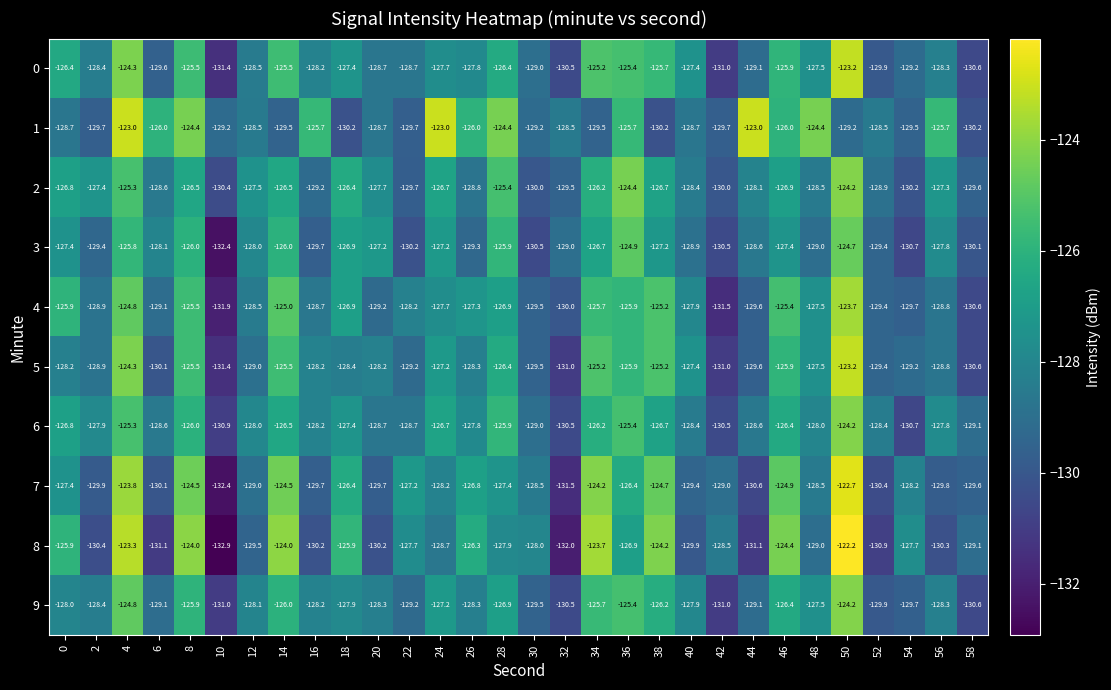

What is the sum of all 8 values?

-3835.9